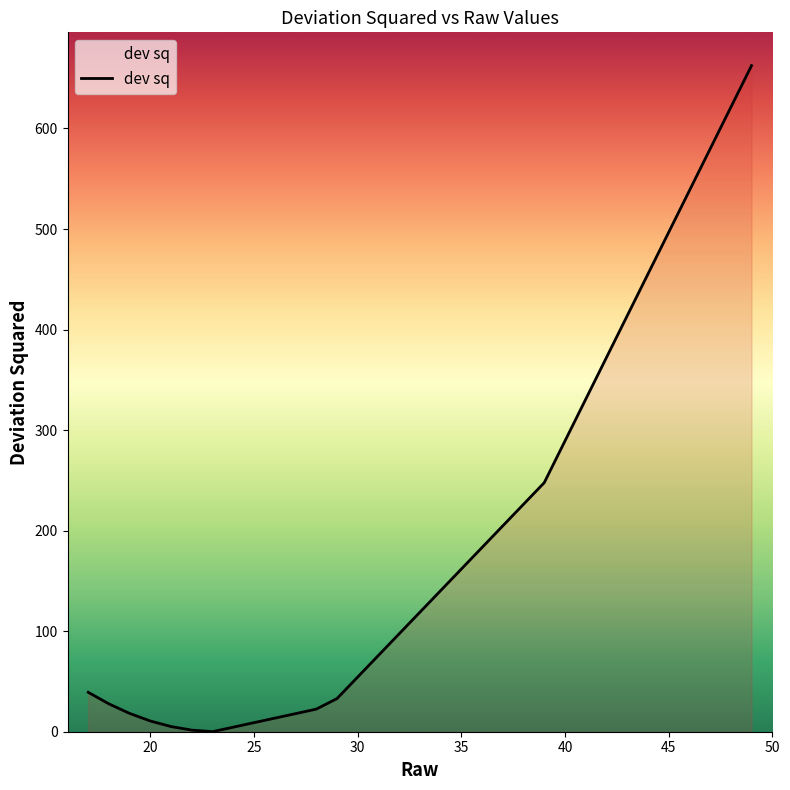

Is it true that the value at 21 is 1.9?

False